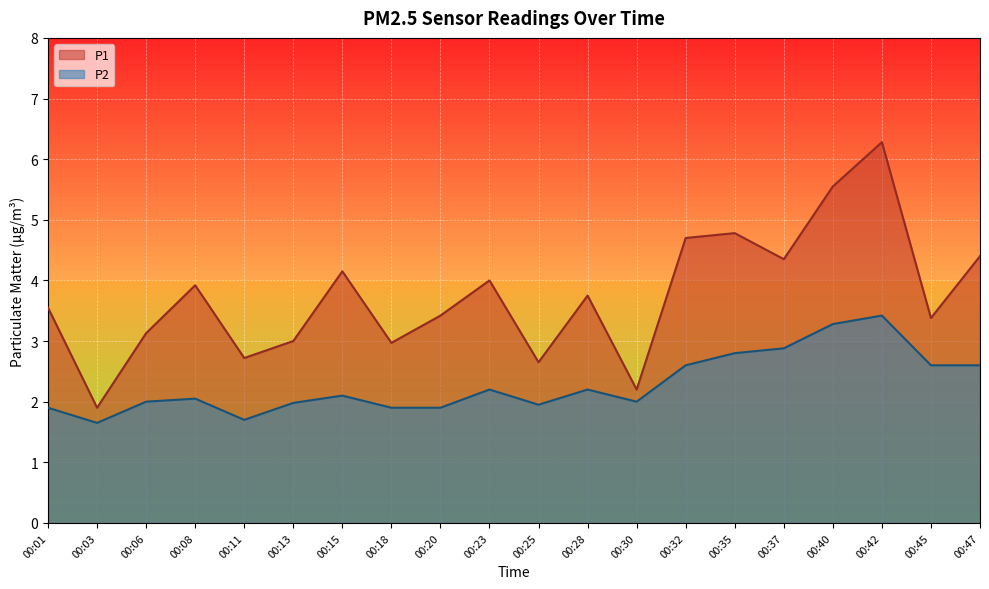

Between 00:28 and 00:11, which is larger?

00:28